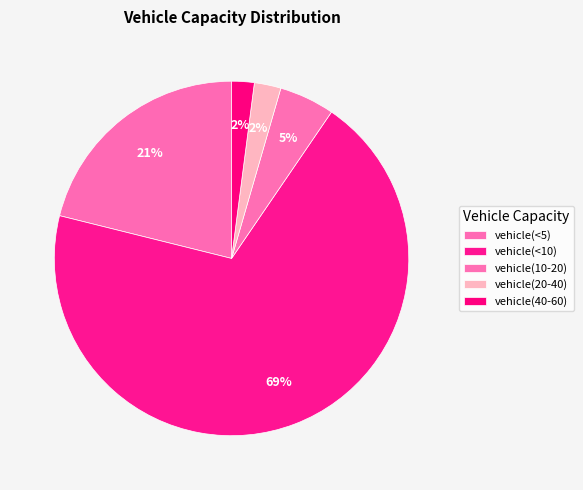

True or false: vehicle(20-40) accounts for 1% of the total.

False